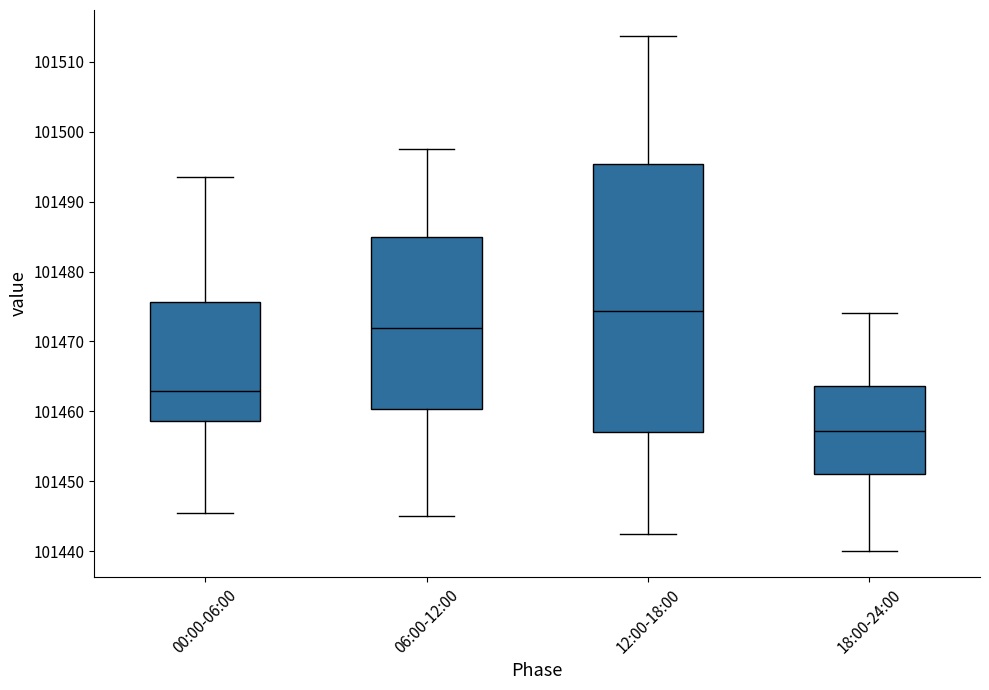

Reading left to right, read every box against the y-axis: the position of its median line, the range the box covers, and the ends of its whiskers. The values are not printed on the chart, so give them approximately, as read against the axis.

00:00-06:00: median 101463, box 101459 to 101476, whiskers 101446 to 101494
06:00-12:00: median 101472, box 101460 to 101485, whiskers 101445 to 101498
12:00-18:00: median 101474, box 101457 to 101495, whiskers 101443 to 101514
18:00-24:00: median 101457, box 101451 to 101464, whiskers 101440 to 101474